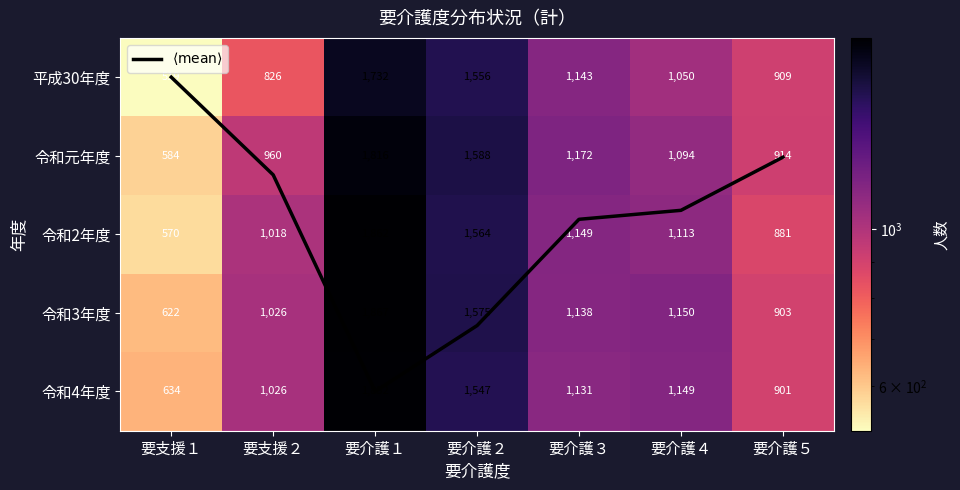

Which label corresponds to the largest value in the chart?

要介護１